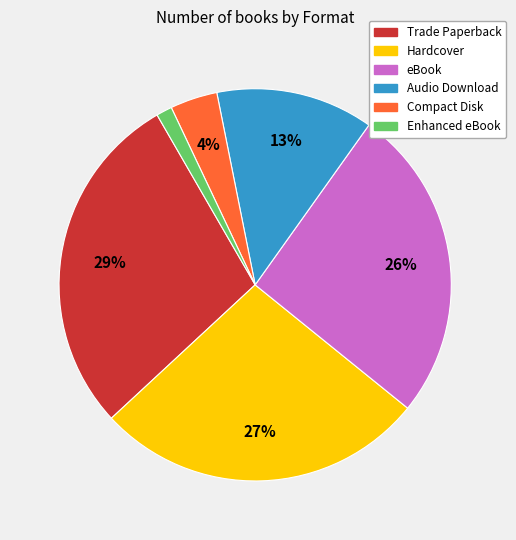

Which has a higher value, eBook or Hardcover?

Hardcover